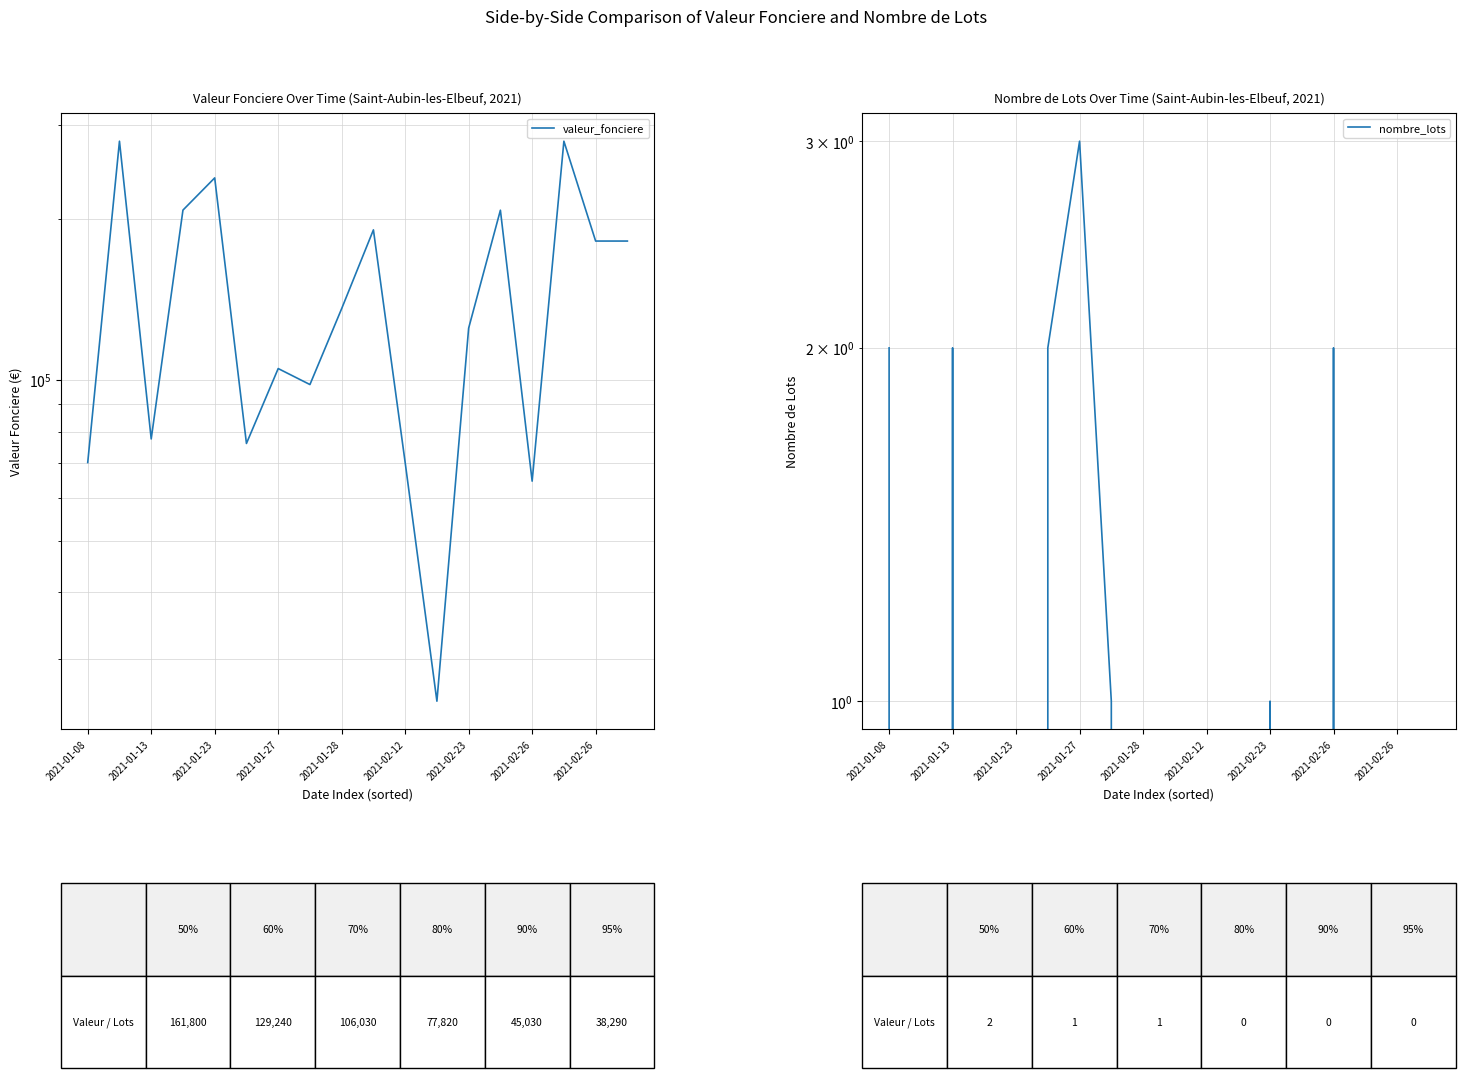

Which series has the largest range (max minus min)?

valeur_fonciere